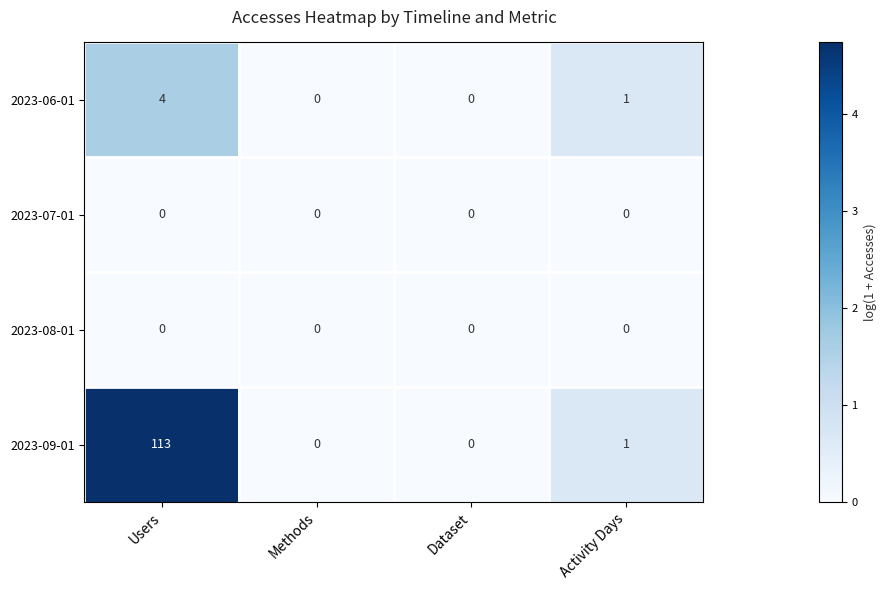

Which series has the largest total across all categories?

2023-09-01